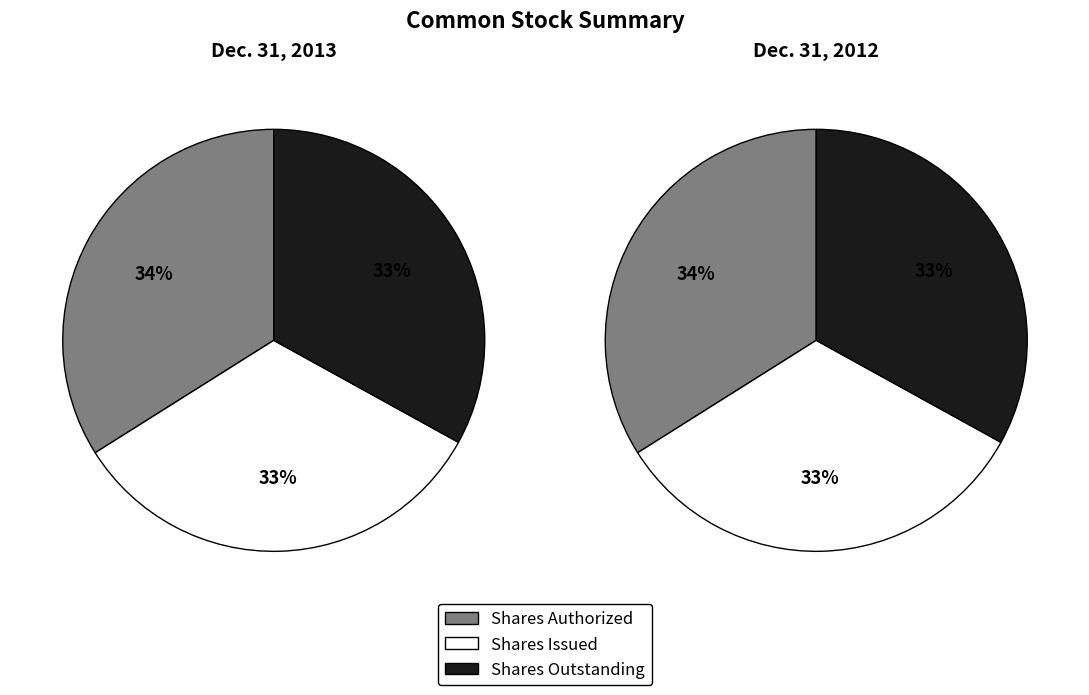

How much of the chart is everything except Common Stock, Shares, Issued?

67.0%